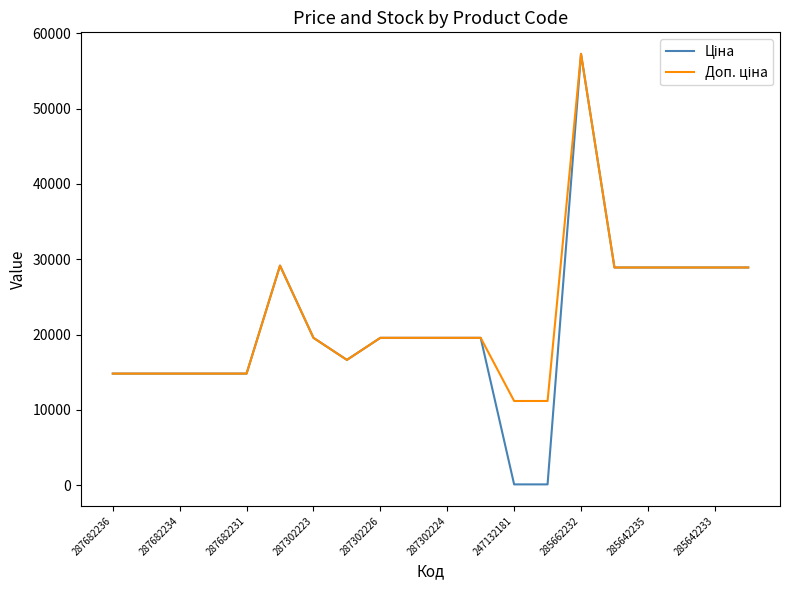

What is the maximum value shown in the chart?

57258.0